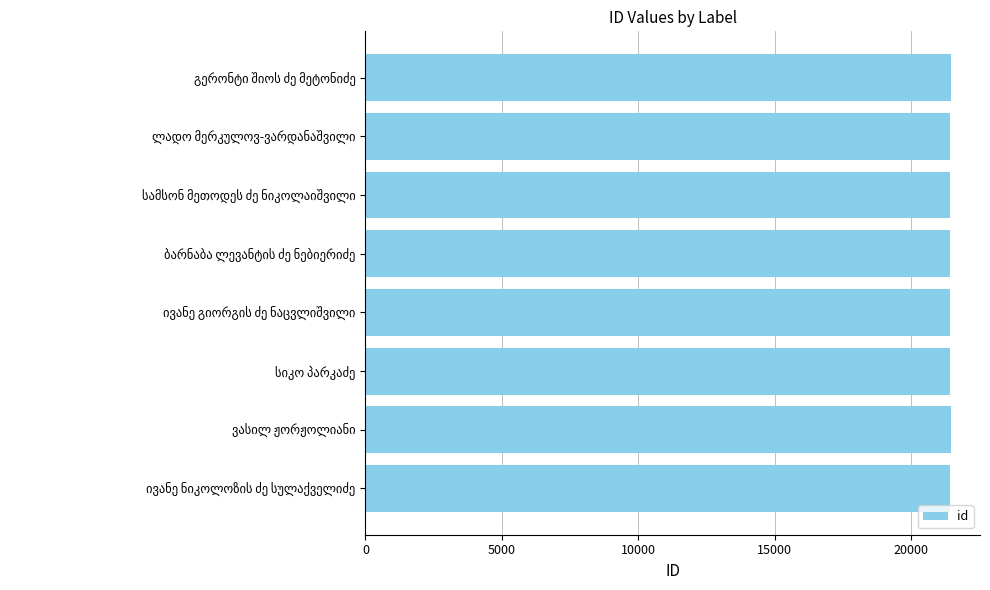

What is the difference between the maximum and minimum values?

20